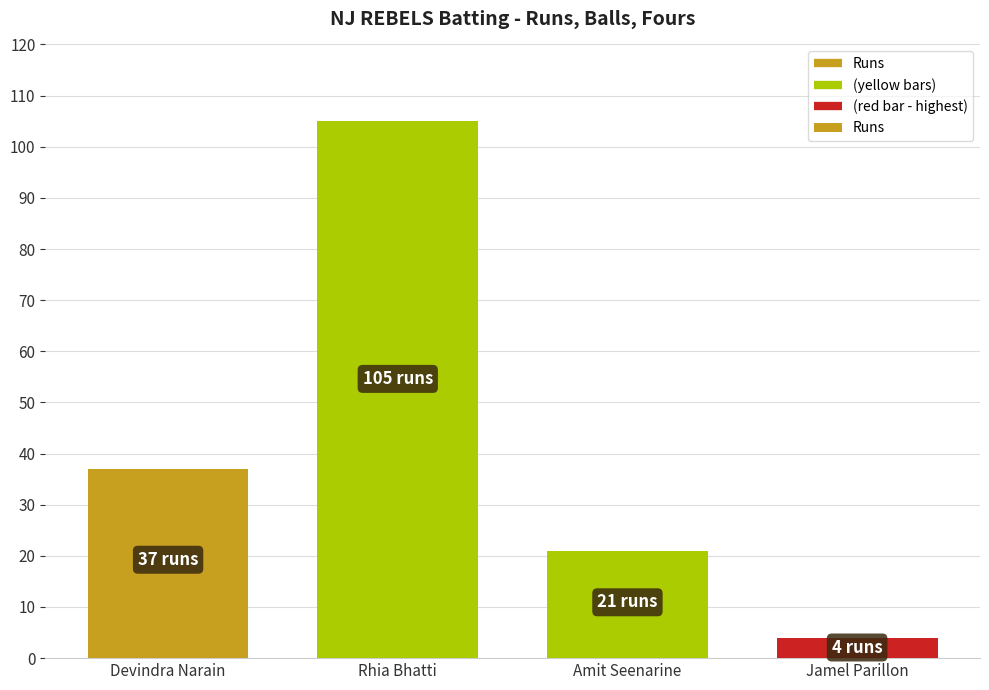

How many data points are less than 37?

2